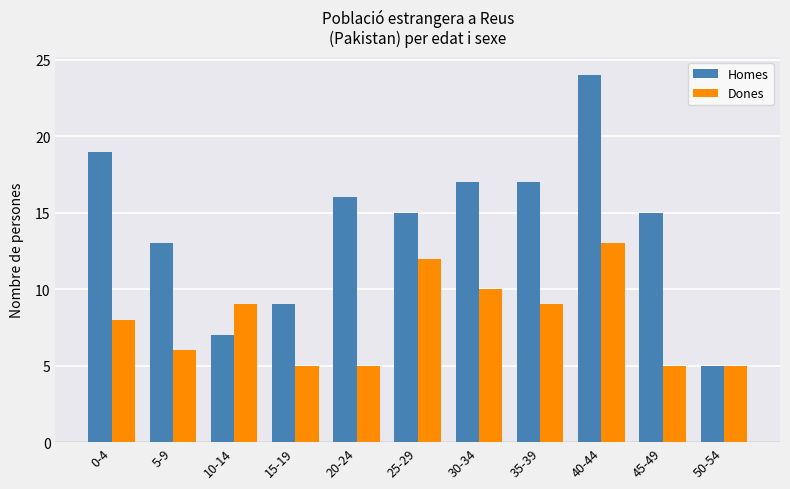

What is the difference between the maximum and minimum values in the Dones series?

8